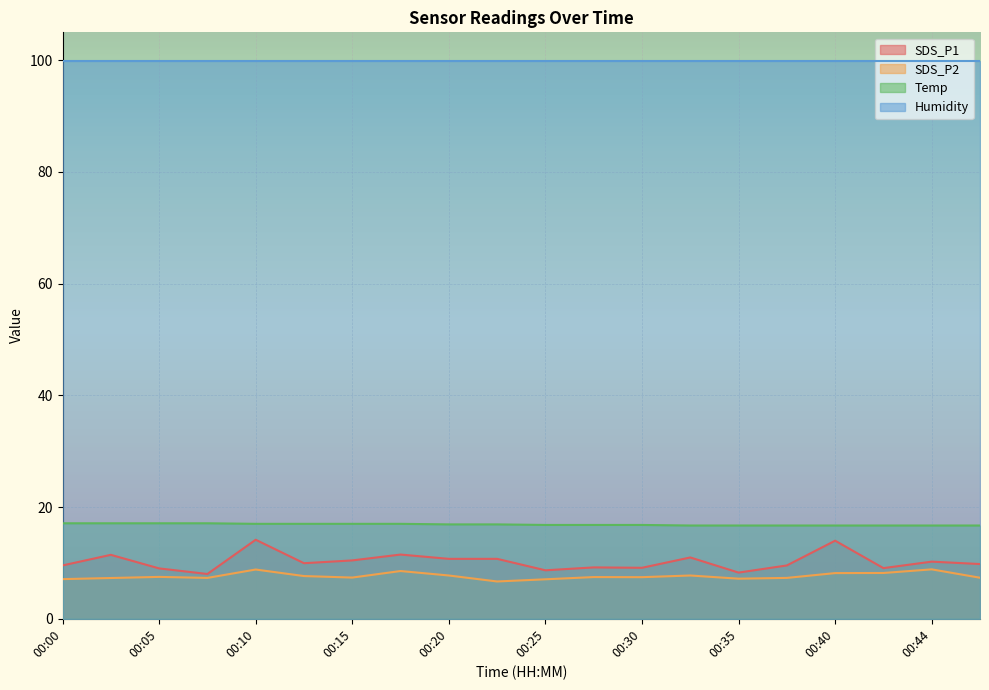

Which category has the highest value in the Temp series?

00:00